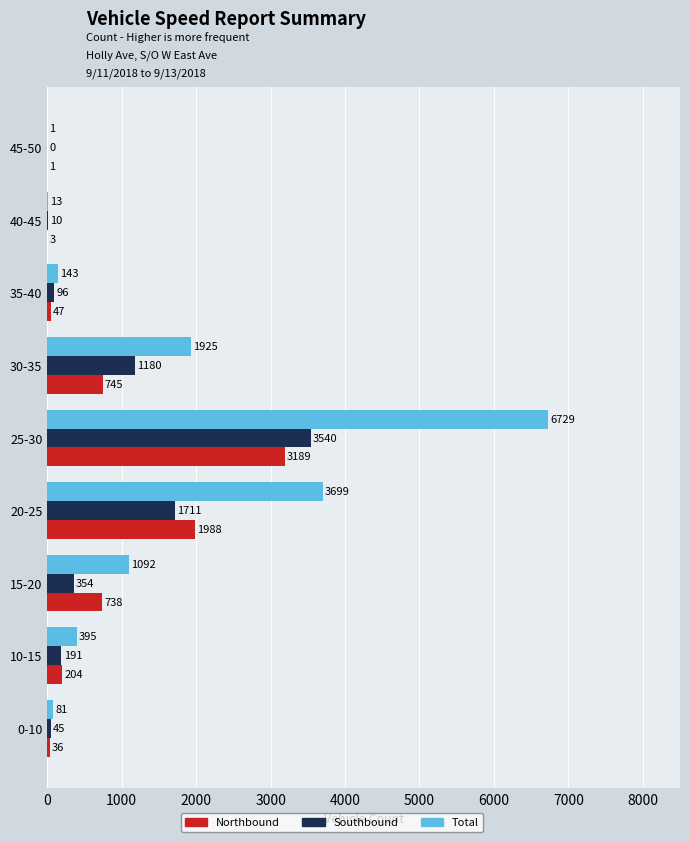

Is the value of Total at 25-30 greater than the value of Northbound at 10-15?

Yes